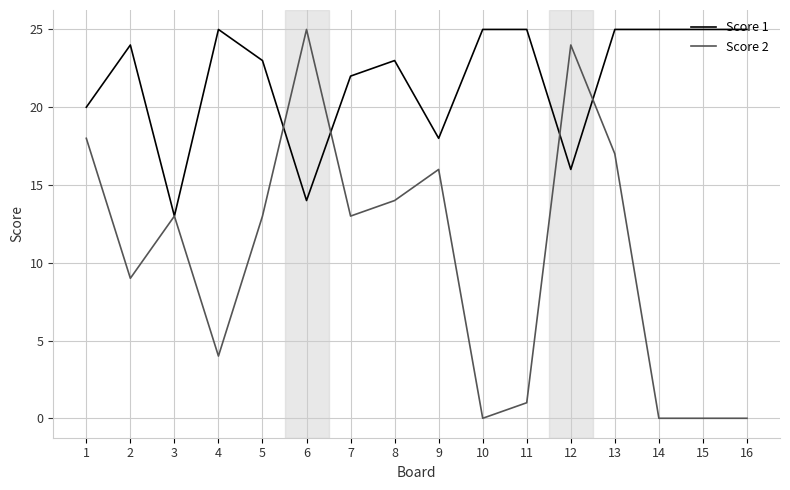

Which series has the largest total across all categories?

Score 1